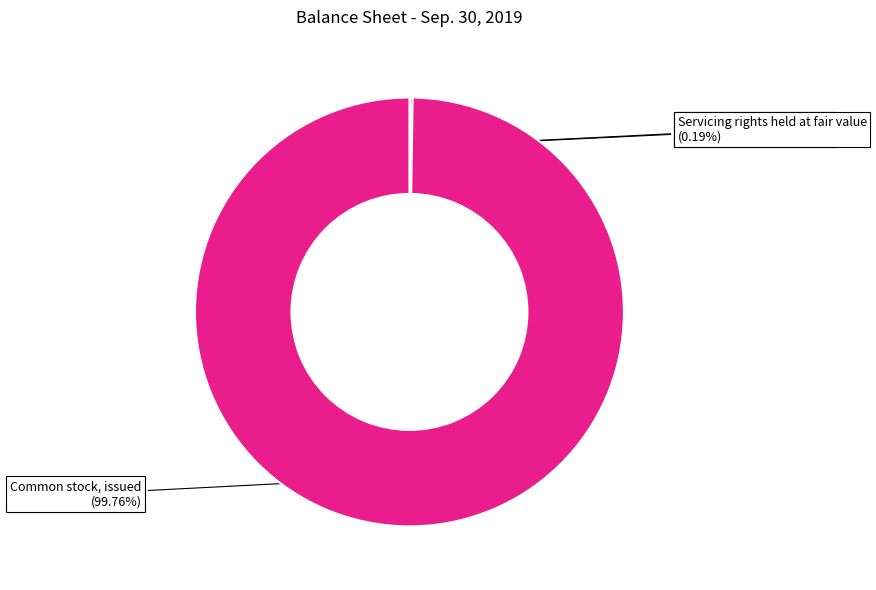

Which category has the biggest portion of the pie?

Common stock, issued